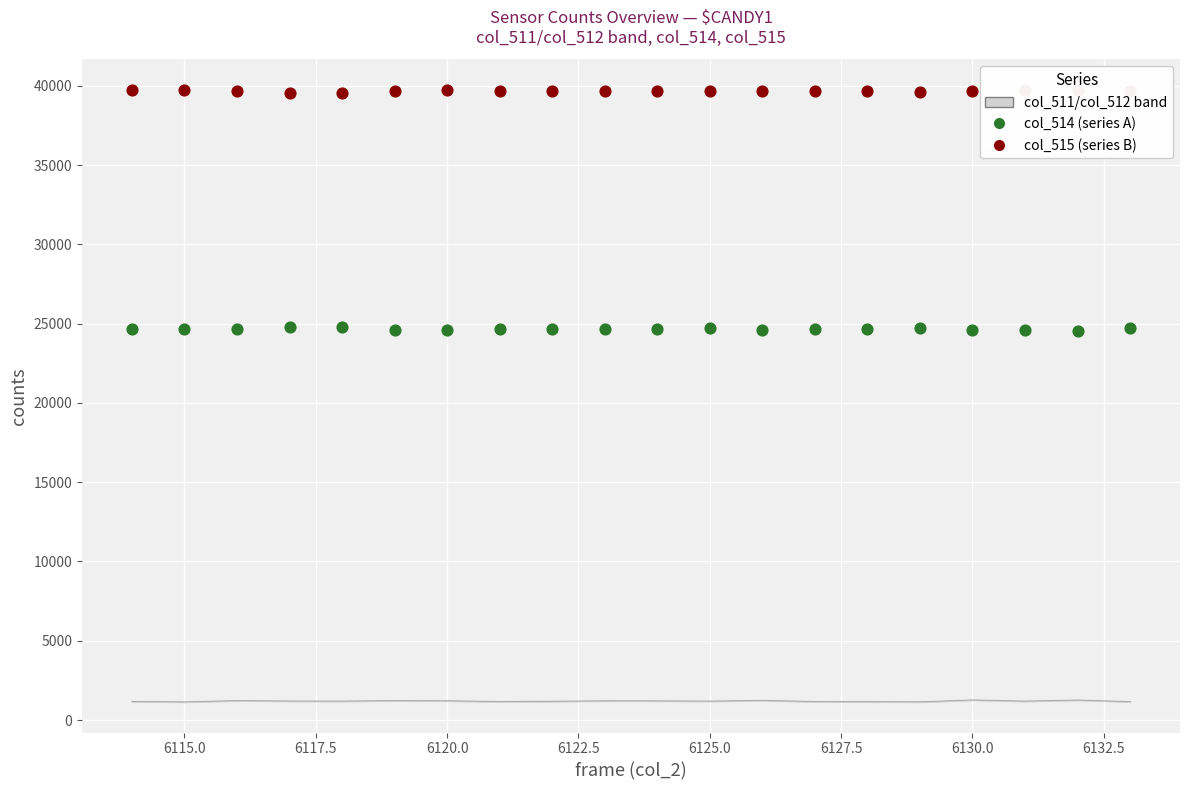

At which category is the sum across all series the highest?

6115.0